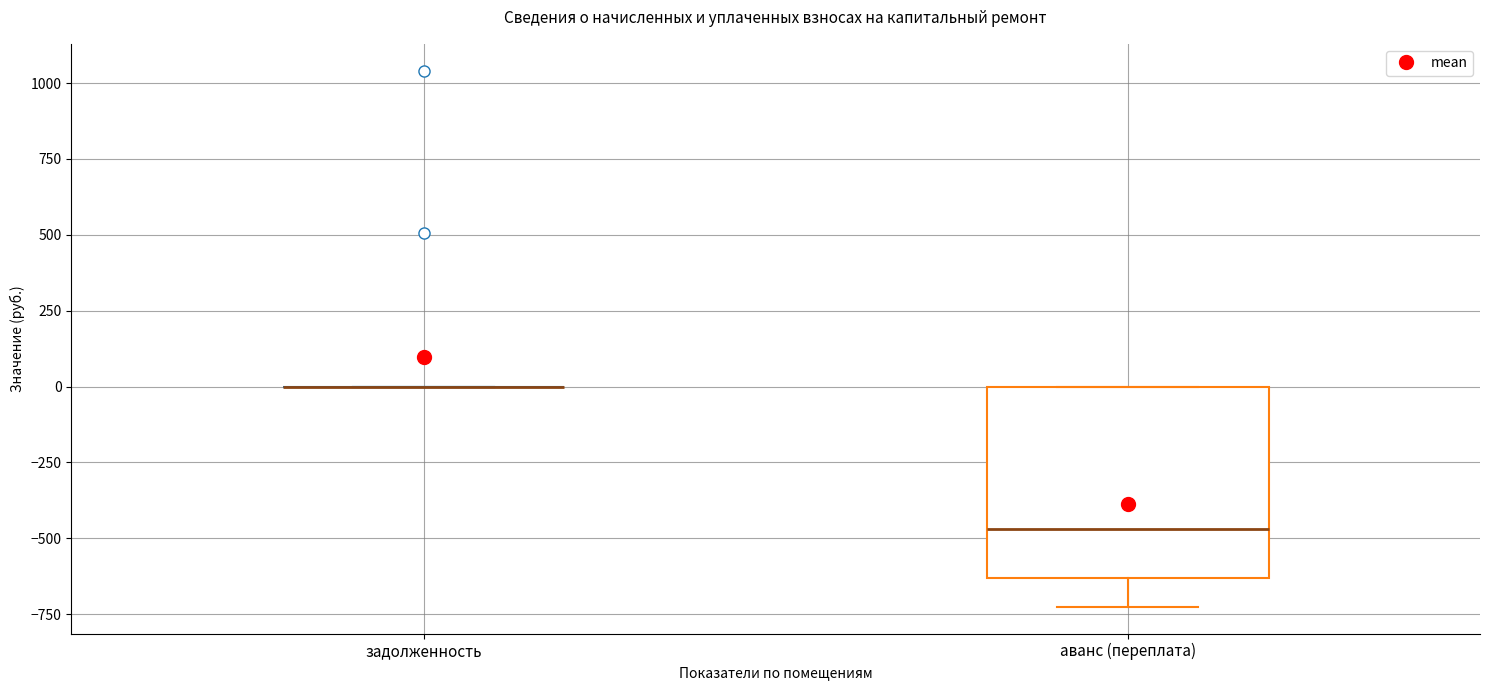

Reading left to right, read every box against the y-axis: the position of its median line, the range the box covers, and the ends of its whiskers. The values are not printed on the chart, so give them approximately, as read against the axis.

задолженность: box collapsed to a line at 0, whiskers 0 to 0
аванс (переплата): median -450, box -650 to 0, whiskers -750 to 0